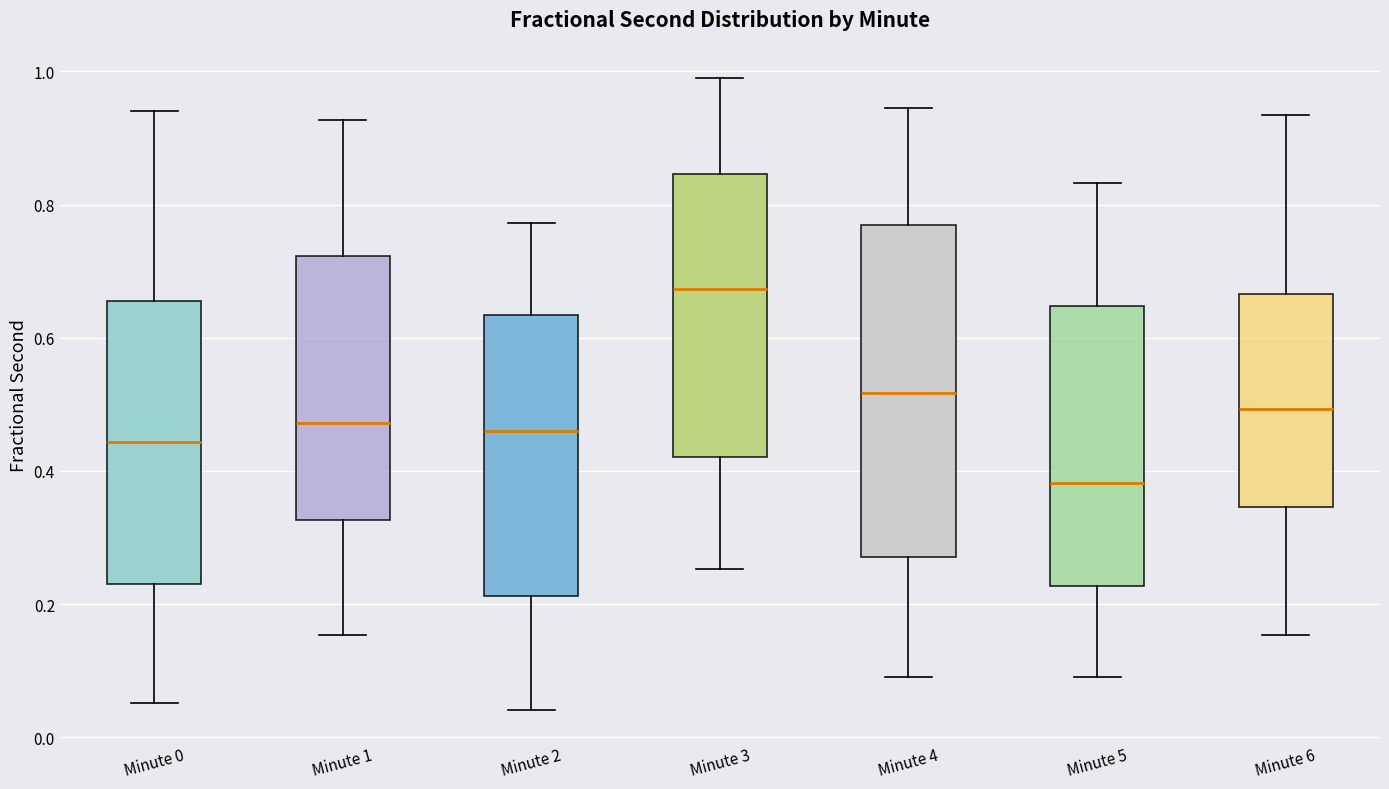

Reading left to right, read every box against the y-axis: the position of its median line, the range the box covers, and the ends of its whiskers. The values are not printed on the chart, so give them approximately, as read against the axis.

Minute 0: median 0.44, box 0.24 to 0.66, whiskers 0.06 to 0.94
Minute 1: median 0.48, box 0.32 to 0.72, whiskers 0.16 to 0.92
Minute 2: median 0.46, box 0.22 to 0.64, whiskers 0.04 to 0.78
Minute 3: median 0.68, box 0.42 to 0.84, whiskers 0.26 to 0.98
Minute 4: median 0.52, box 0.28 to 0.76, whiskers 0.10 to 0.94
Minute 5: median 0.38, box 0.22 to 0.64, whiskers 0.08 to 0.84
Minute 6: median 0.50, box 0.34 to 0.66, whiskers 0.16 to 0.94